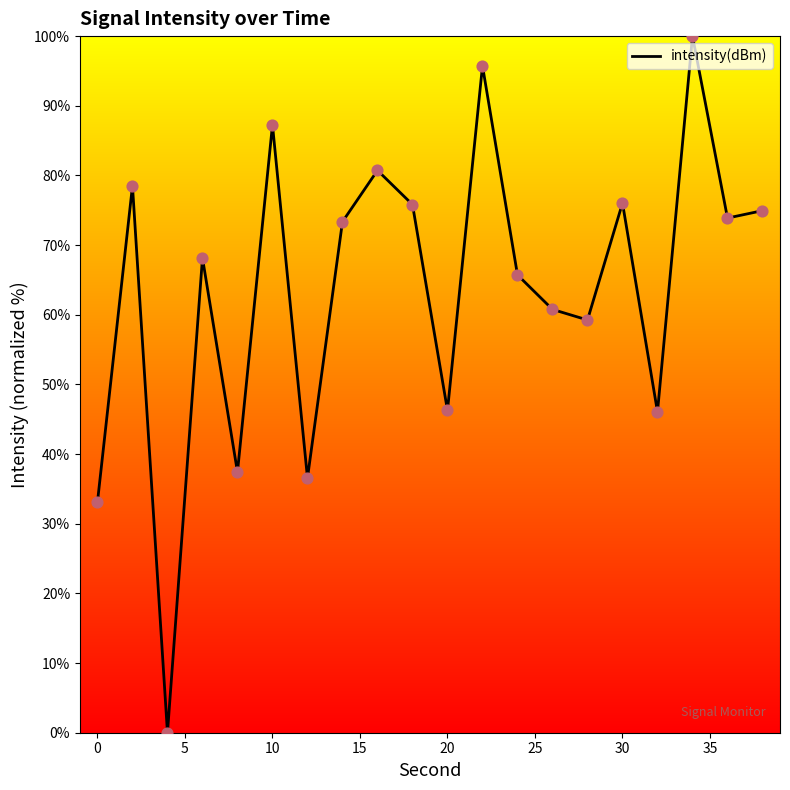

What is the greatest value displayed?

100.0